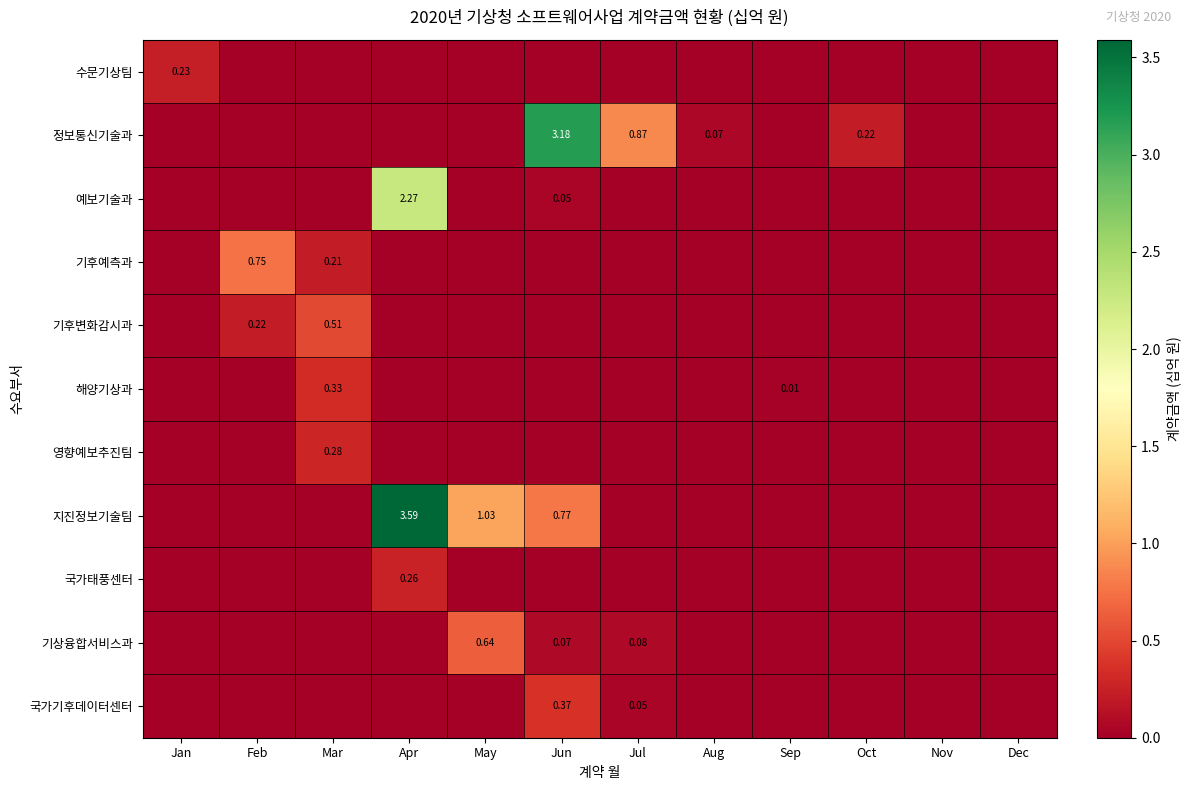

How many values in 지진정보기술팀 are above zero?

3